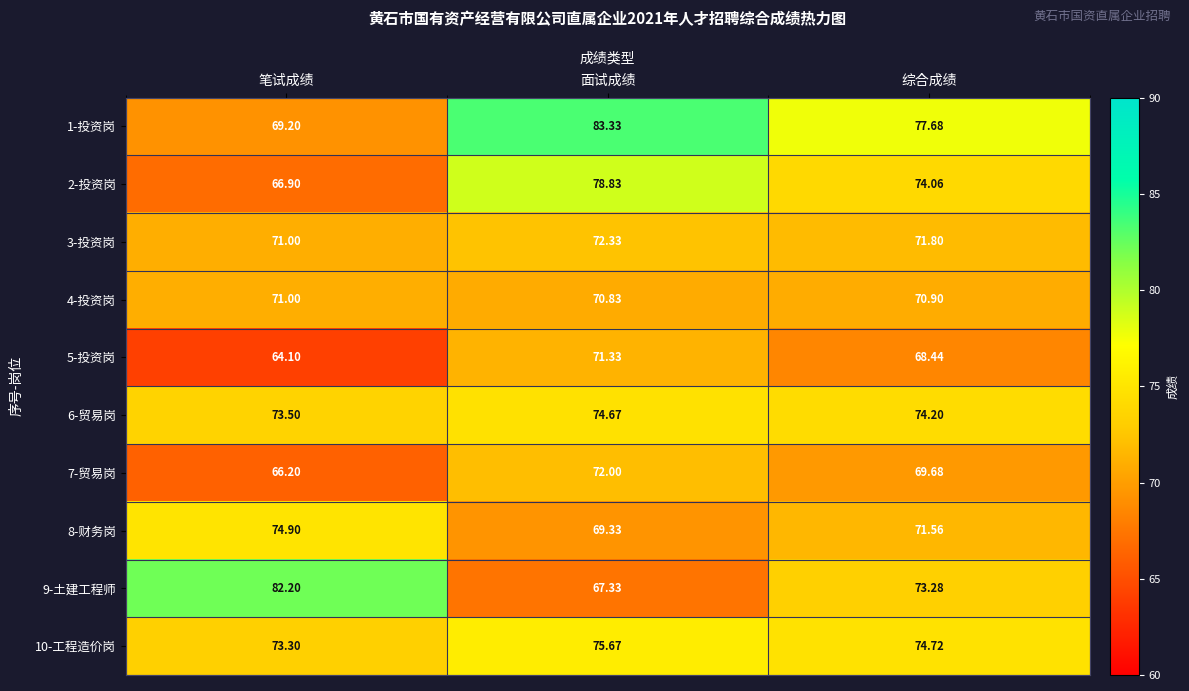

How many distinct data groups are displayed?

10